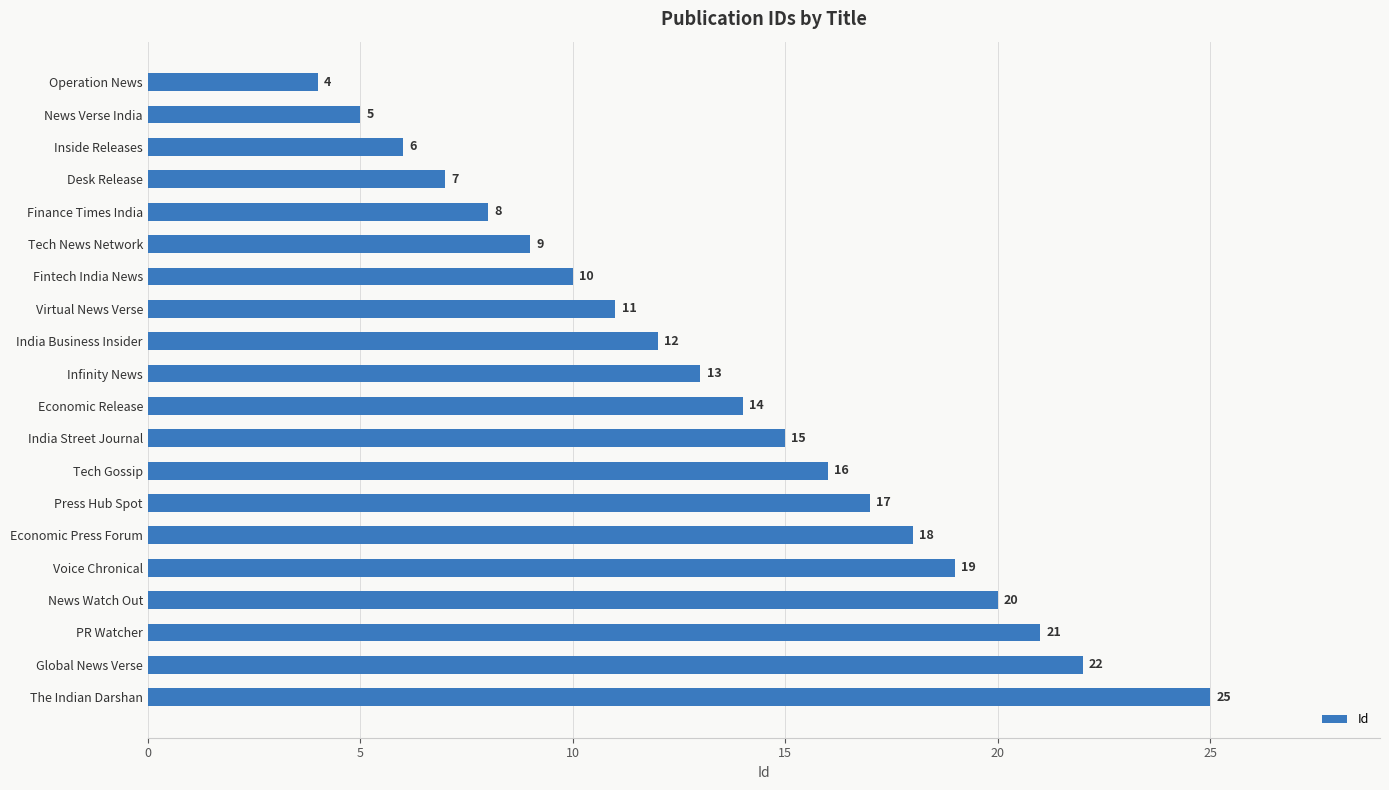

What is the average value?

14